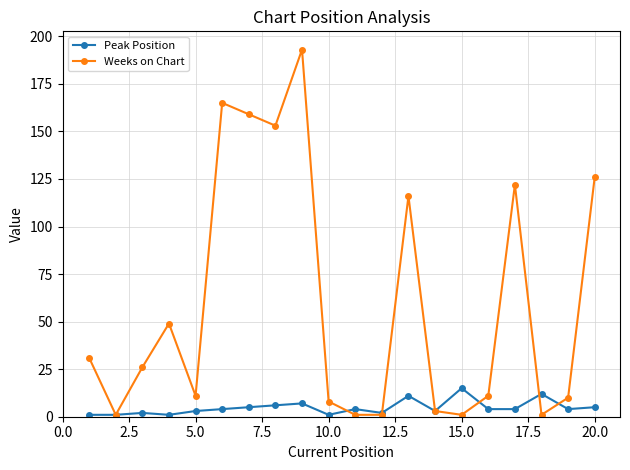

How many series are shown in this chart?

2